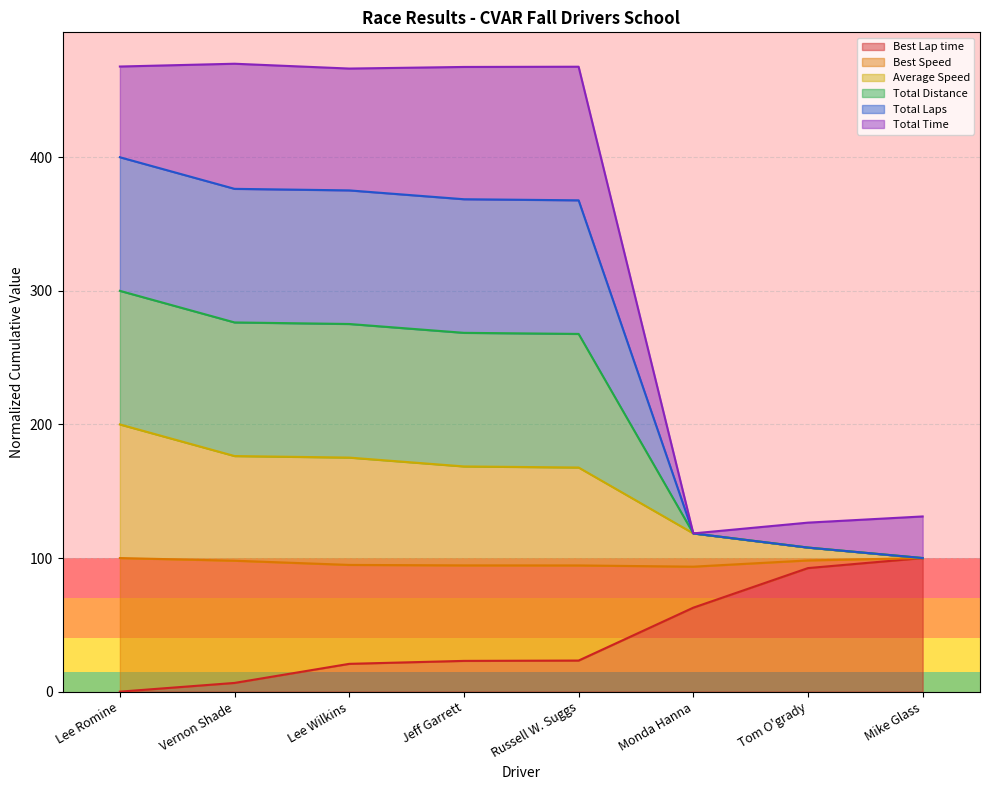

What is the label of the 7th point from the left?

Tom O'grady